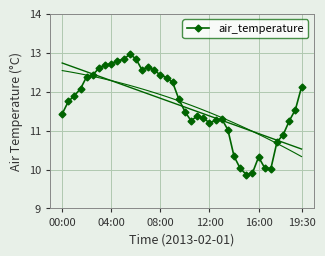

Is it true that the value at 31 is 9.9?

True